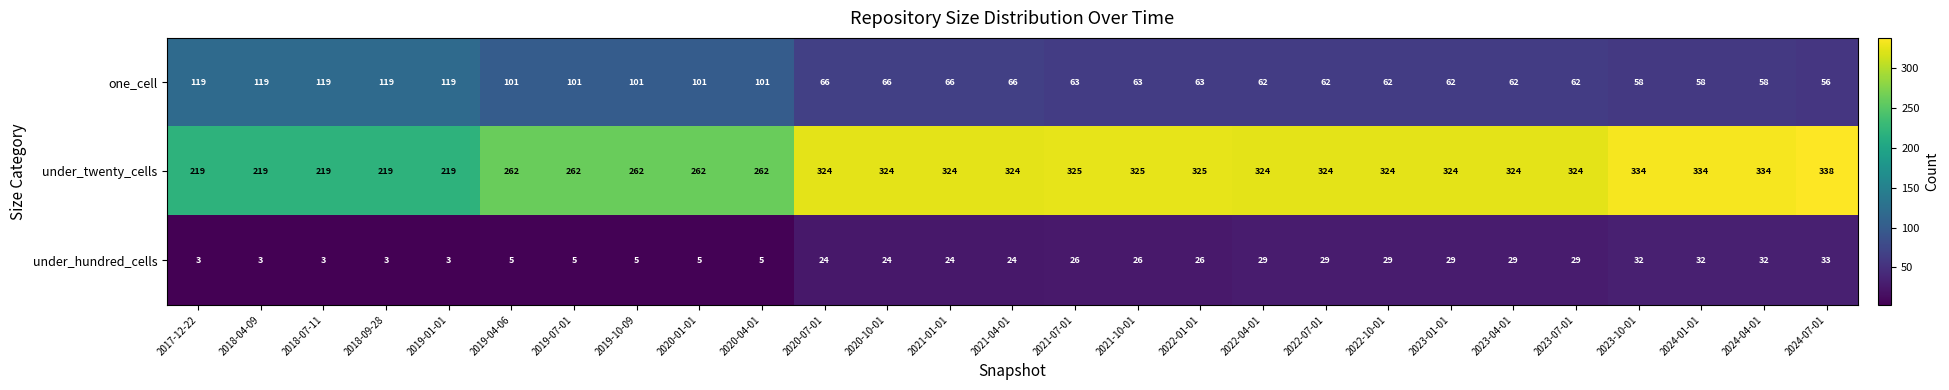

The value of one_cell at 2023-04-01 is 19. True or false?

False